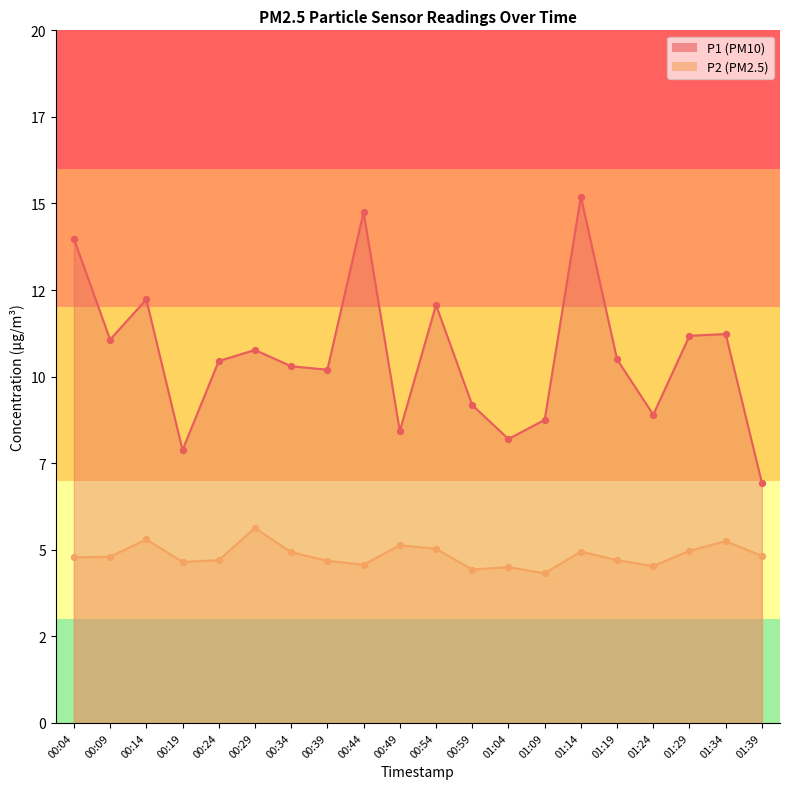

Which series contains the lowest Y value?

P2